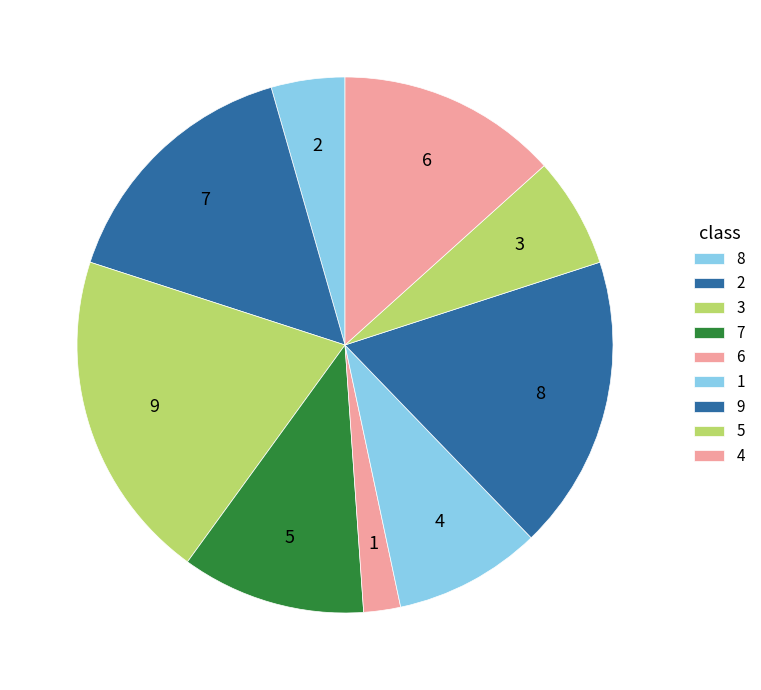

Does any single category account for the majority?

No